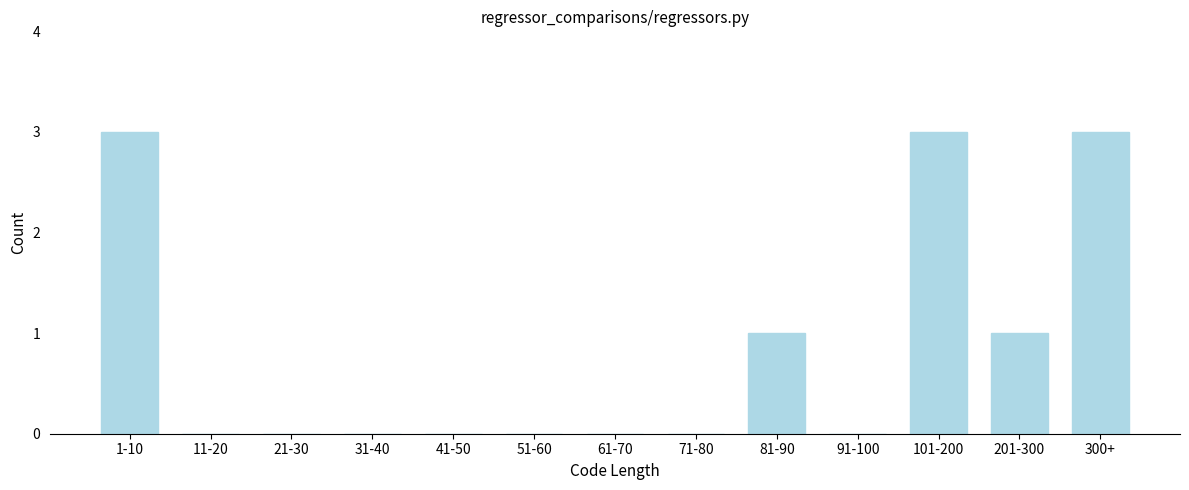

Reading left to right, extract all data points from this chart.

1-10=3	11-20=0	21-30=0	31-40=0	41-50=0	51-60=0	61-70=0	71-80=0	81-90=1	91-100=0	101-200=3	201-300=1	300+=3